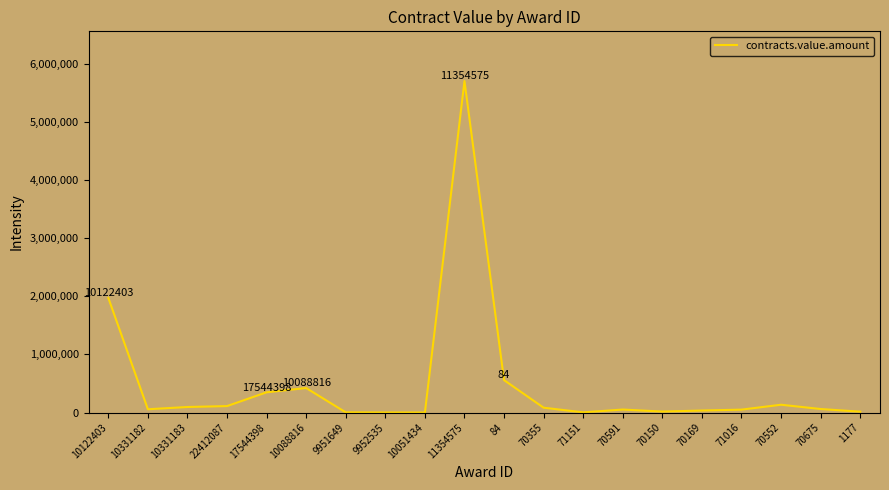

What is the difference between the second highest and minimum values?

1971206.0